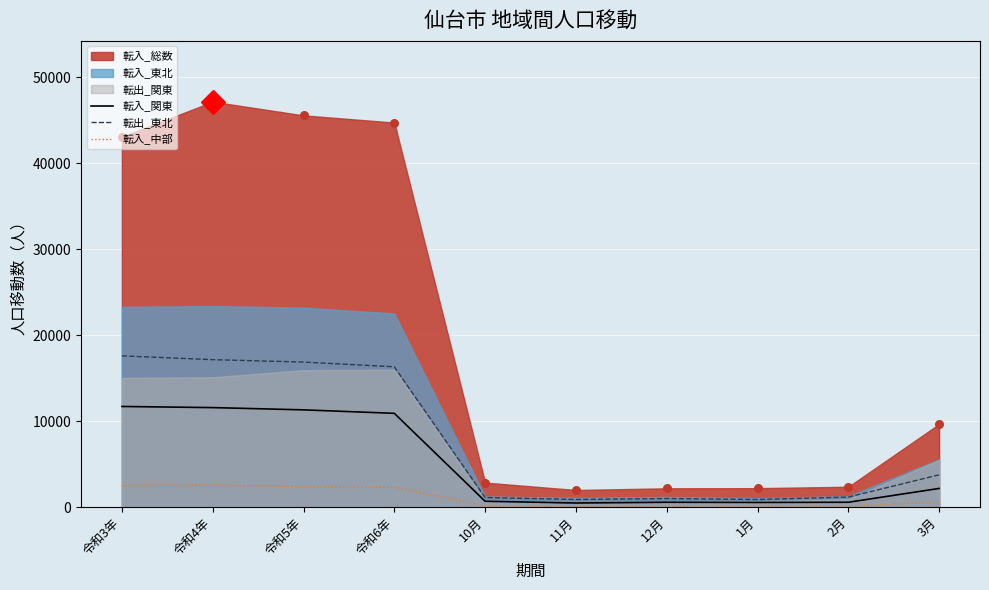

At how many categories does at least one series exceed 10996?

4